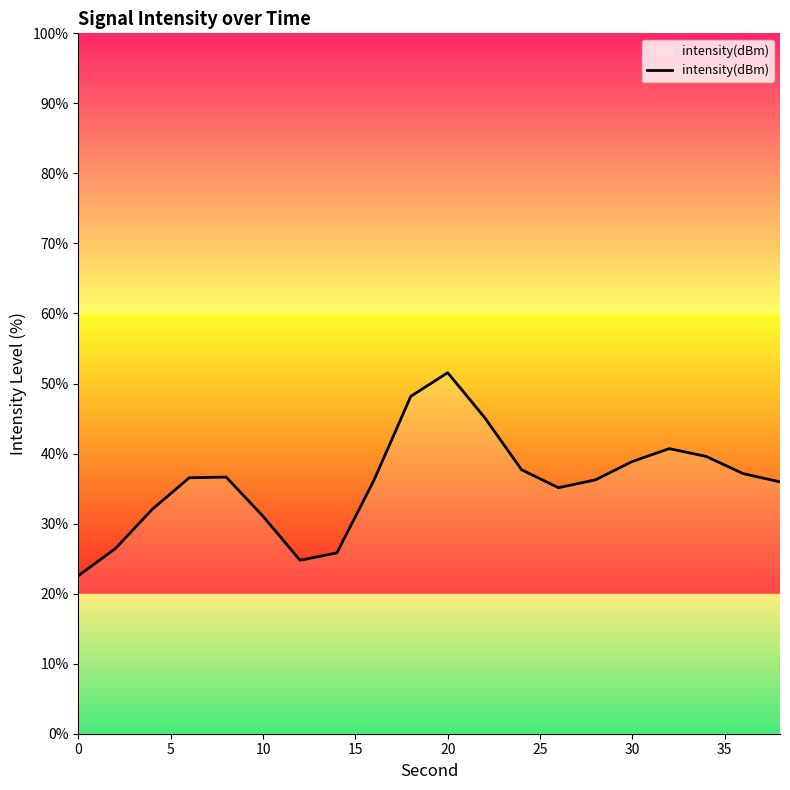

What is the difference between the maximum and minimum values?

29.0